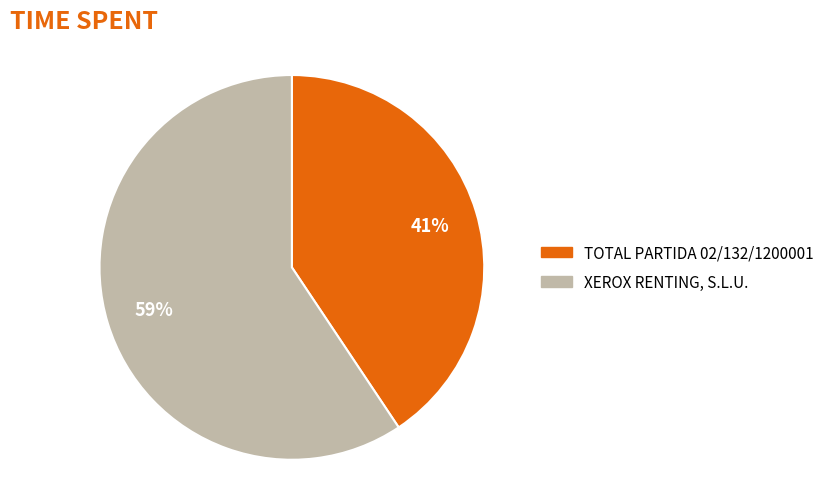

To the nearest percent, what is the average slice percentage?

50%